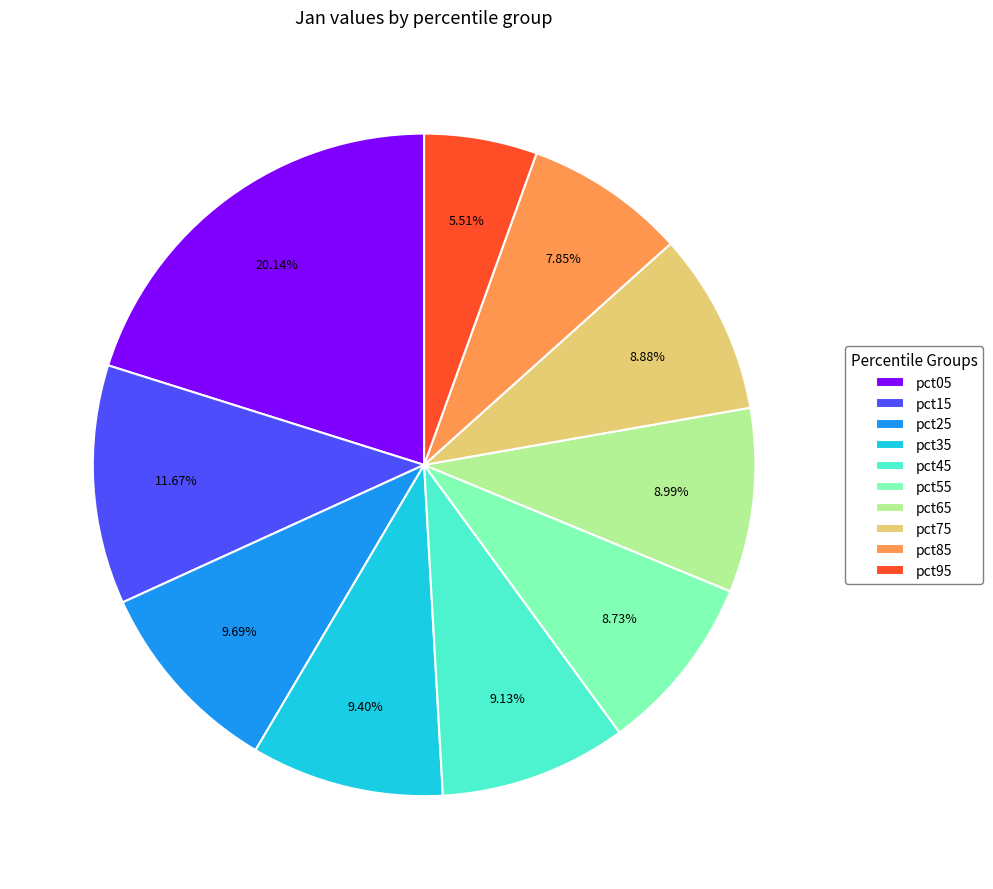

True or false: pct65 accounts for 9% of the total.

True